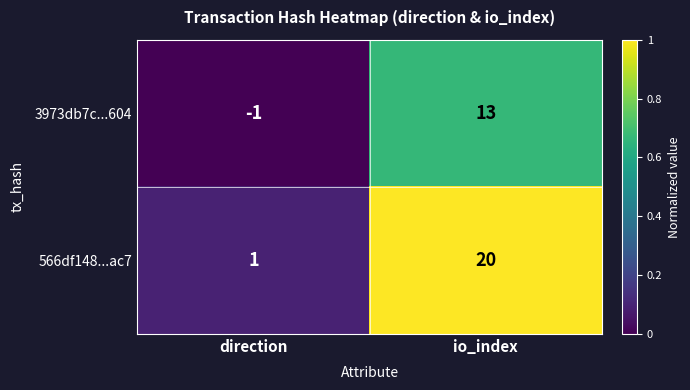

Which series has the largest total across all categories?

566df148...ac7